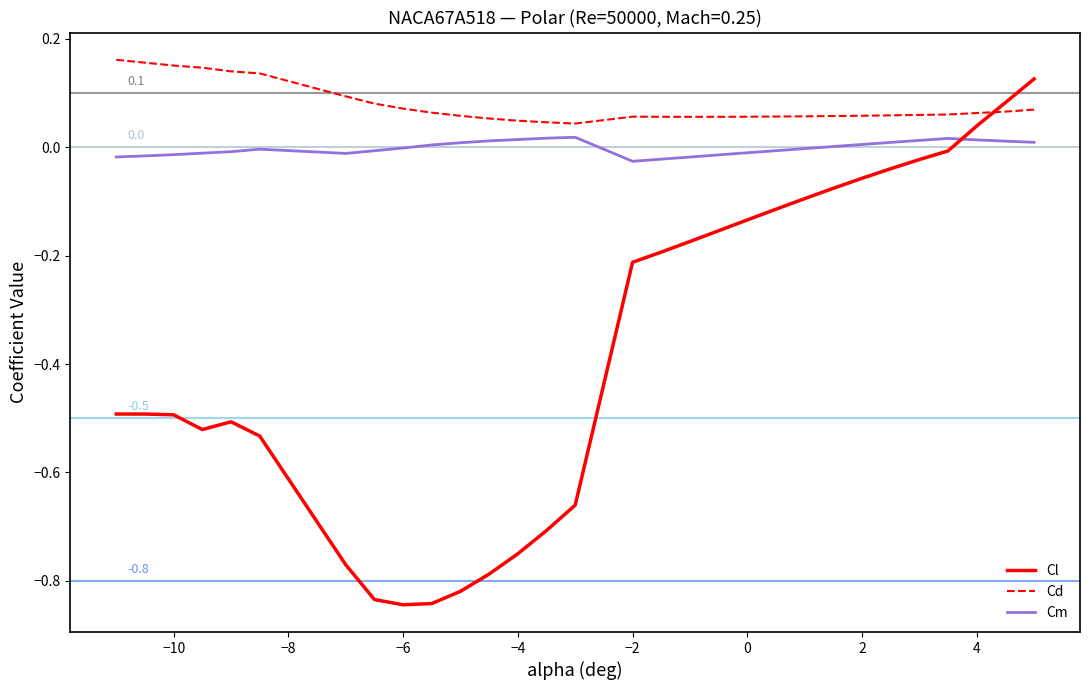

Which series has the largest total across all categories?

Cd